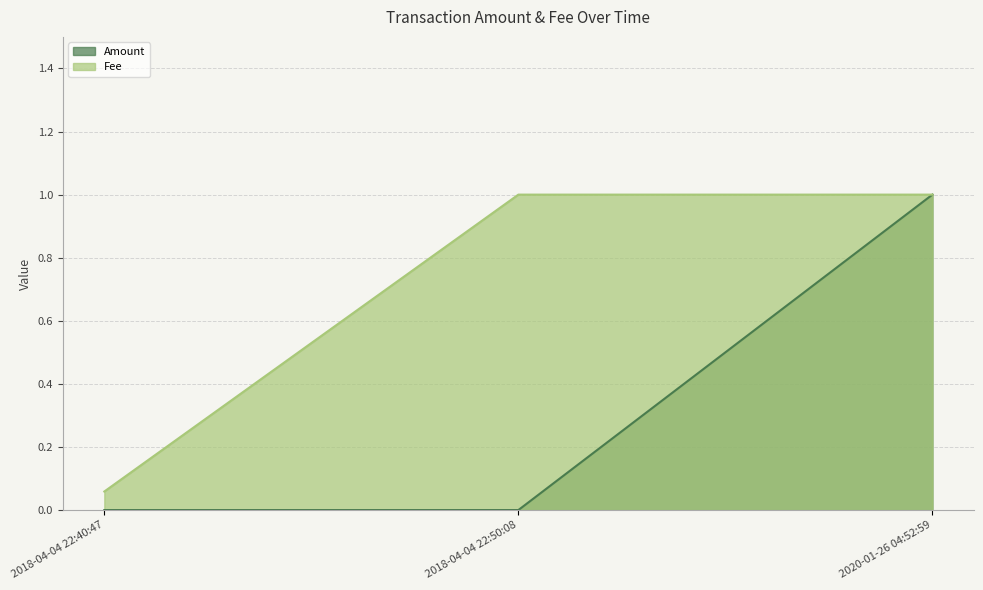

What is the value of the Amount point at the 3rd from the left?

1.0